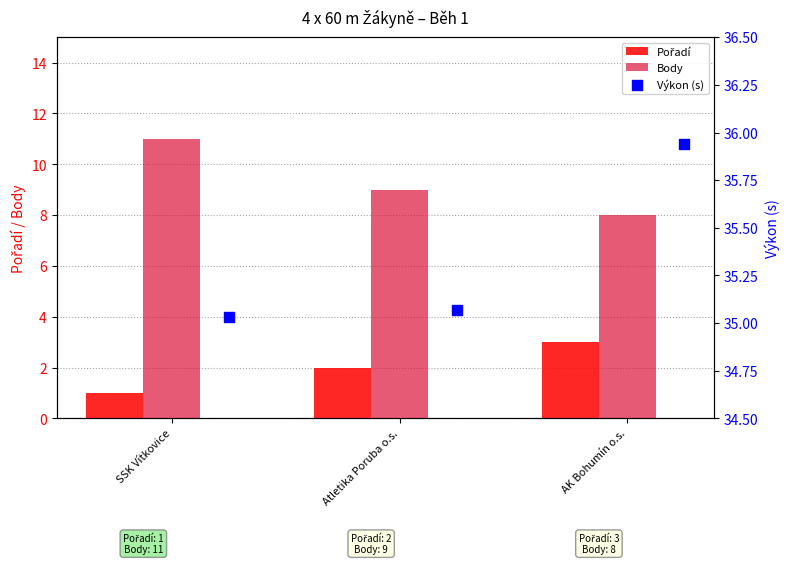

Which series reaches the minimum Y coordinate?

Pořadí